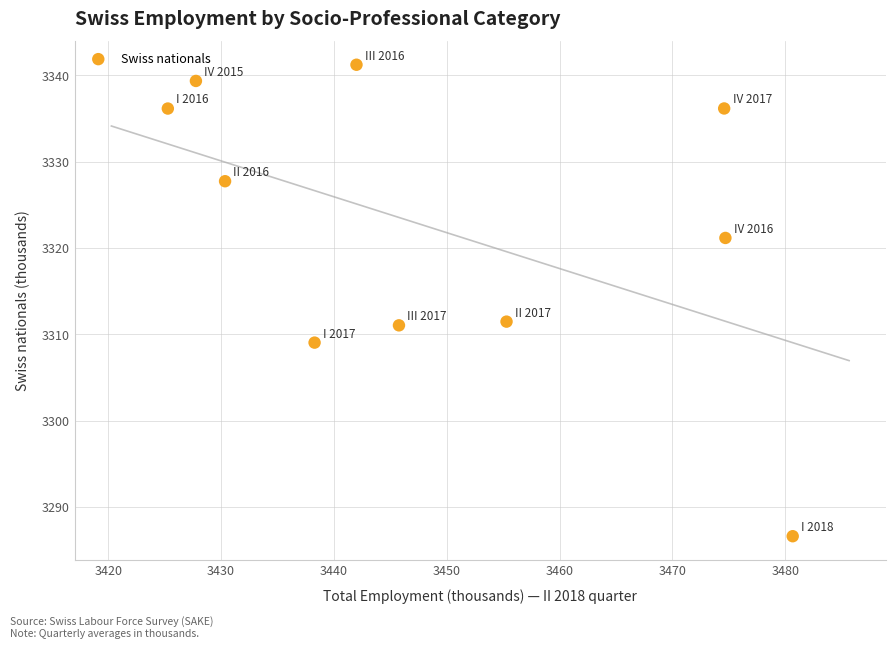

What is the range of X values (max minus min)?

55.4